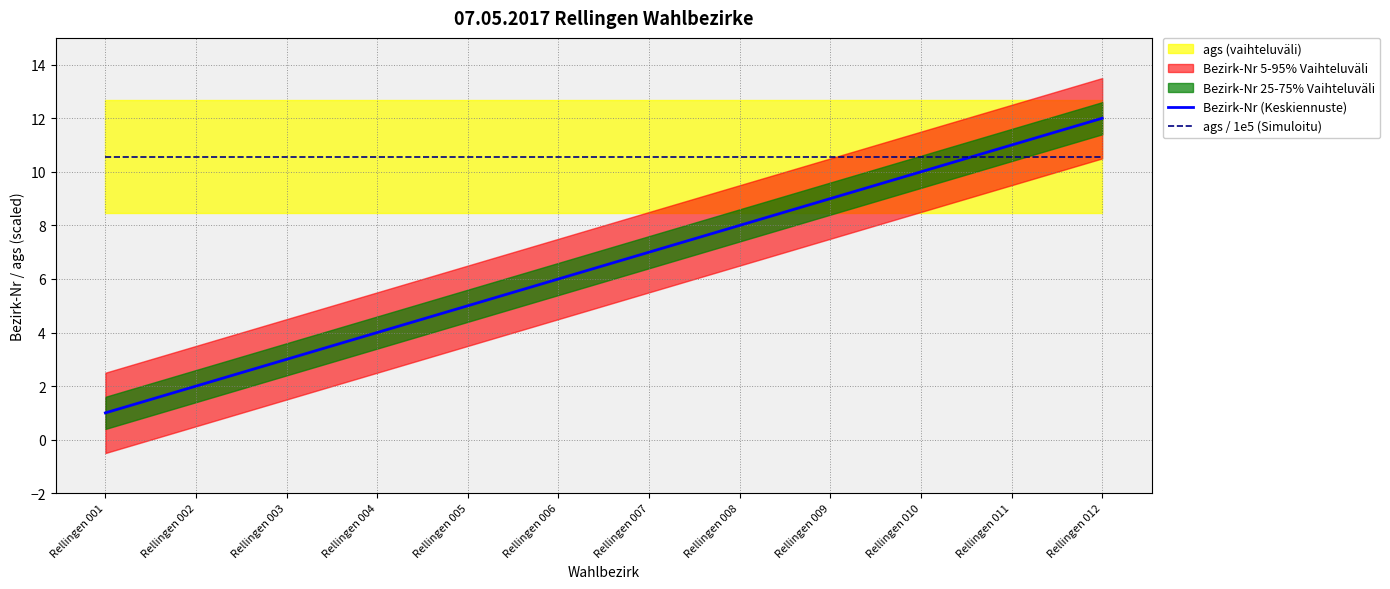

Which series has the largest total across all categories?

ags / 1e5 (Simuloitu)